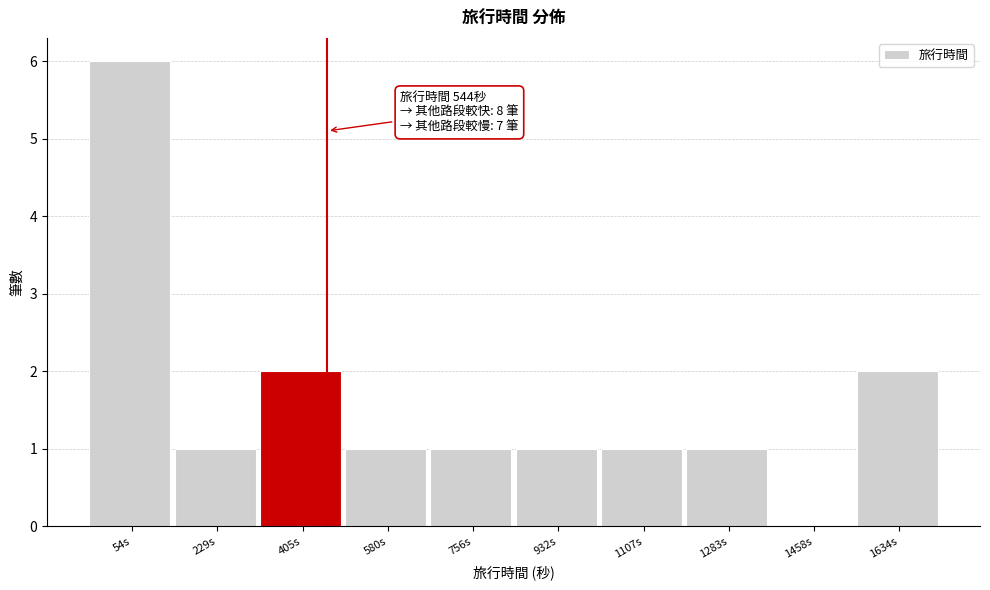

Reading right to left, transcribe all the data shown in this chart.

1634s=2	1458s=0	1283s=1	1107s=1	932s=1	756s=1	580s=1	405s=2	229s=1	54s=6